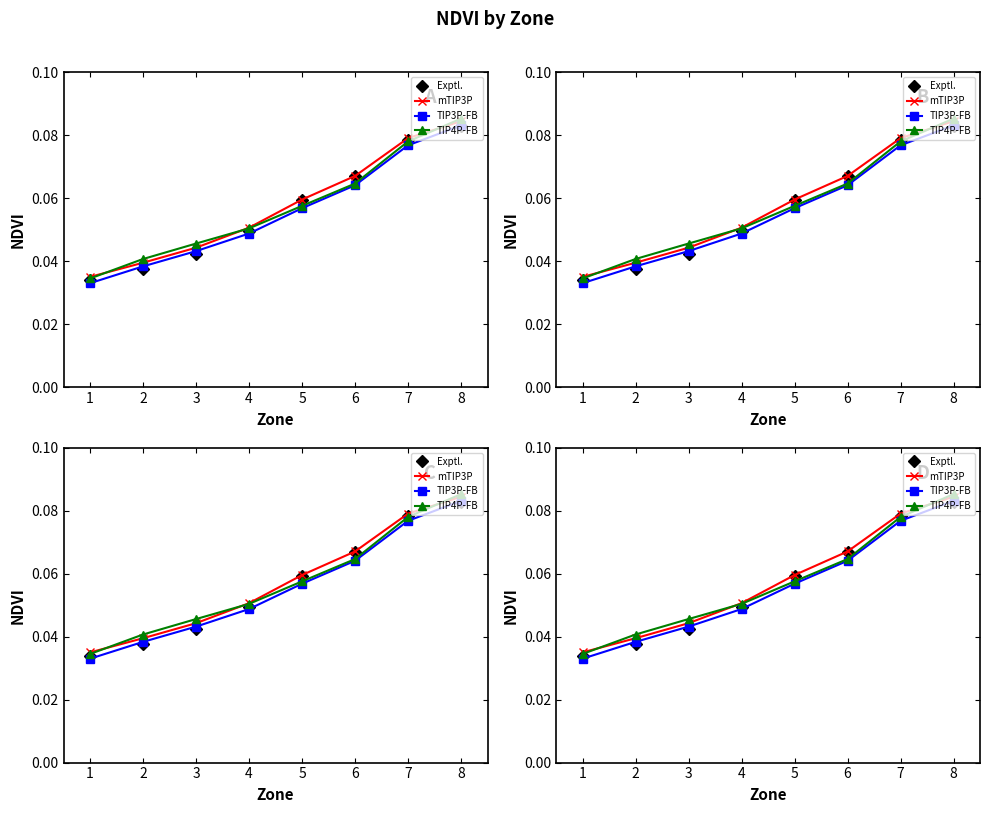

True or false: TIP3P-FB has more than 0 points higher than both neighbors.

False